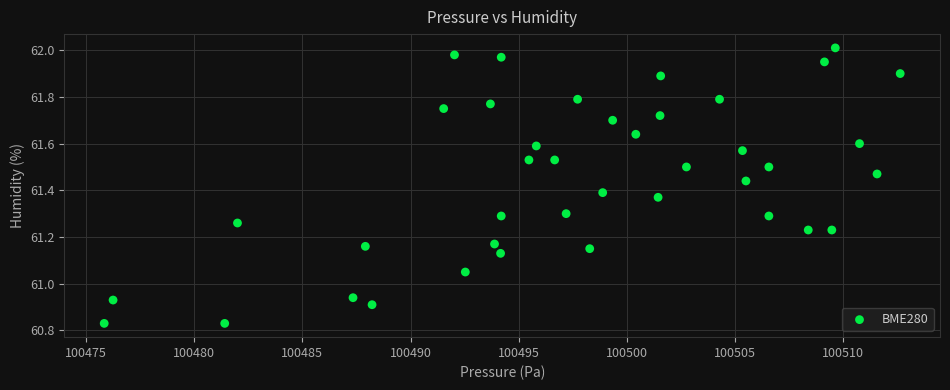

What is the range of Y values (max minus min)?

1.2